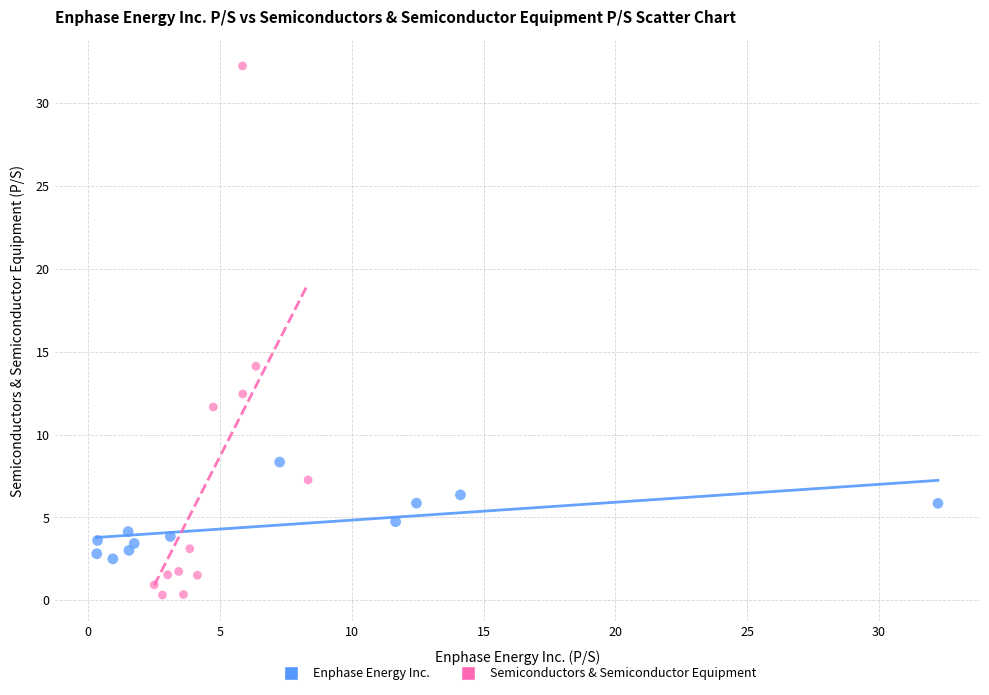

Which series has the widest spread of Y values?

Semiconductors & Semiconductor Equipment